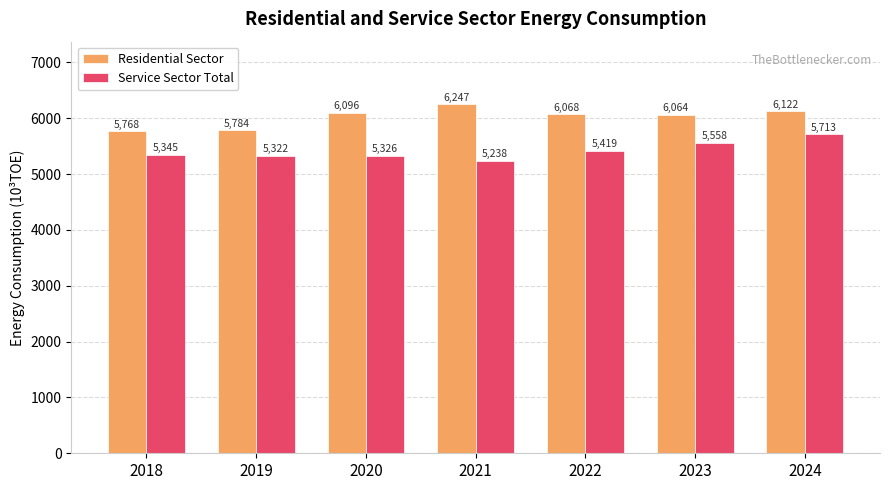

What is the total value across all series at 2024?

11834.4